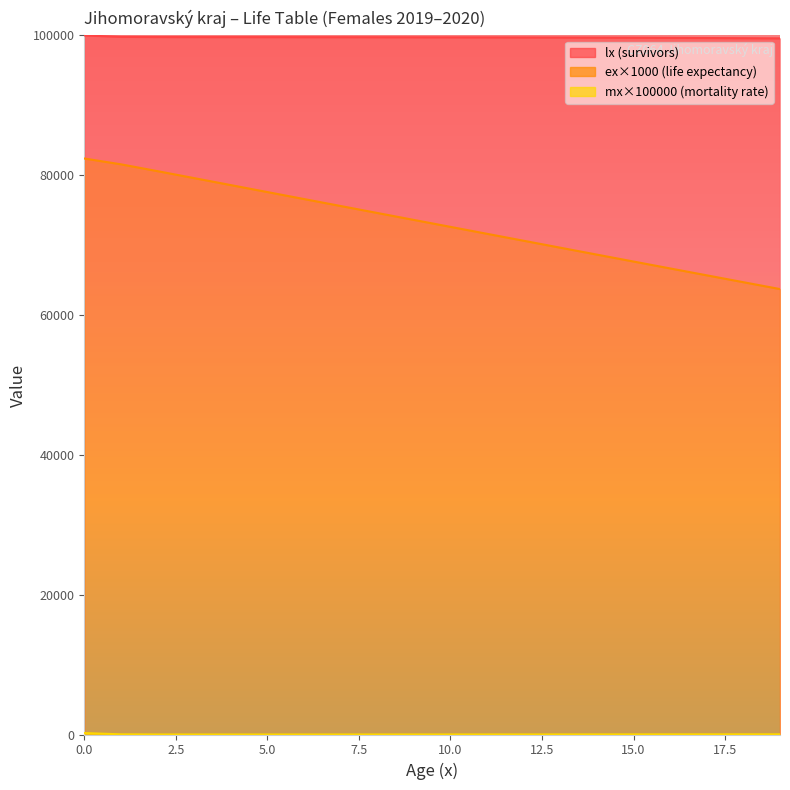

Which series has the largest total across all categories?

lx